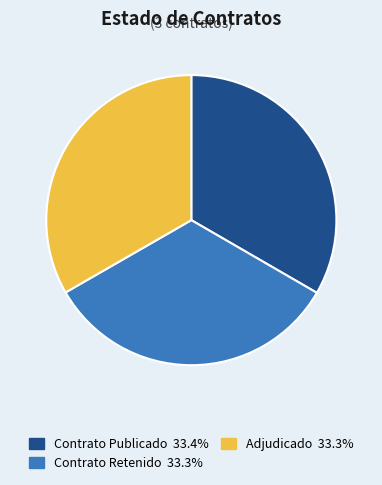

The Adjudicado slice represents 22% of the pie. True or false?

False